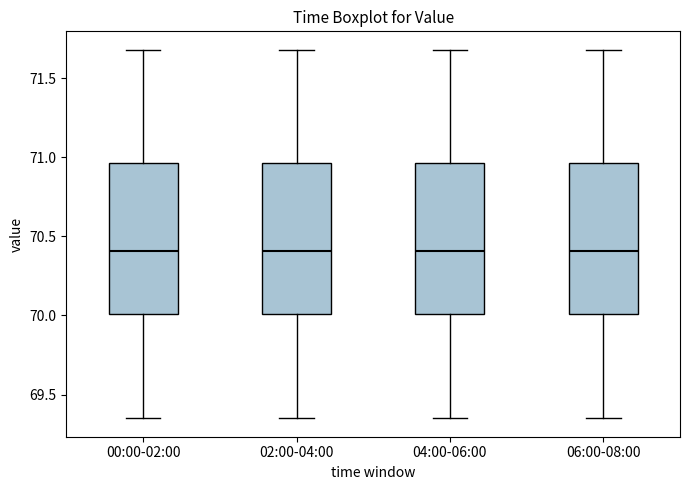

Reading left to right, read every box against the y-axis: the position of its median line, the range the box covers, and the ends of its whiskers. The values are not printed on the chart, so give them approximately, as read against the axis.

00:00-02:00: median 70.40, box 70.00 to 70.95, whiskers 69.35 to 71.70
02:00-04:00: median 70.40, box 70.00 to 70.95, whiskers 69.35 to 71.70
04:00-06:00: median 70.40, box 70.00 to 70.95, whiskers 69.35 to 71.70
06:00-08:00: median 70.40, box 70.00 to 70.95, whiskers 69.35 to 71.70